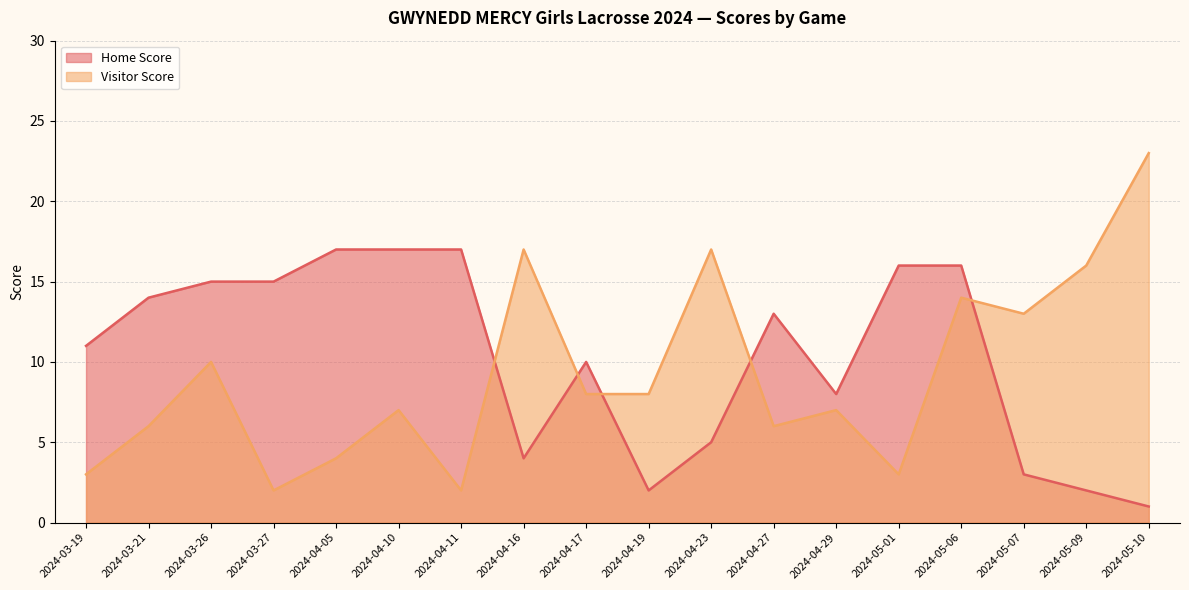

What is the highest value of the Visitor Score series?

23